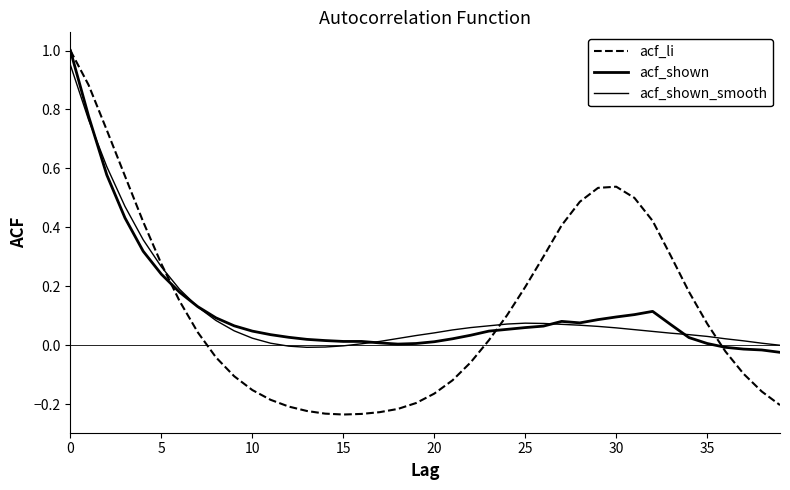

Reading left to right, what are all the values shown in this chart?

acf_li: 1.0	0.9	0.7	0.6	0.4	0.3	0.1	0.0	-0.0	-0.1	-0.2	-0.2	-0.2	-0.2	-0.2	-0.2	-0.2	-0.2	-0.2	-0.2	-0.2	-0.1	-0.1	0.0	0.1	0.2	0.3	0.4	0.5	0.5	0.5	0.5	0.4	0.3	0.2	0.1	-0.0	-0.1	-0.2	-0.2
acf_shown: 1.0	0.8	0.6	0.4	0.3	0.2	0.2	0.1	0.1	0.1	0.0	0.0	0.0	0.0	0.0	0.0	0.0	0.0	0.0	0.0	0.0	0.0	0.0	0.0	0.1	0.1	0.1	0.1	0.1	0.1	0.1	0.1	0.1	0.1	0.0	0.0	-0.0	-0.0	-0.0	-0.0
acf_shown_smooth: 1.0	0.8	0.6	0.5	0.4	0.3	0.2	0.1	0.1	0.0	0.0	0.0	-0.0	-0.0	-0.0	-0.0	0.0	0.0	0.0	0.0	0.0	0.1	0.1	0.1	0.1	0.1	0.1	0.1	0.1	0.1	0.1	0.1	0.0	0.0	0.0	0.0	0.0	0.0	0.0	0.0